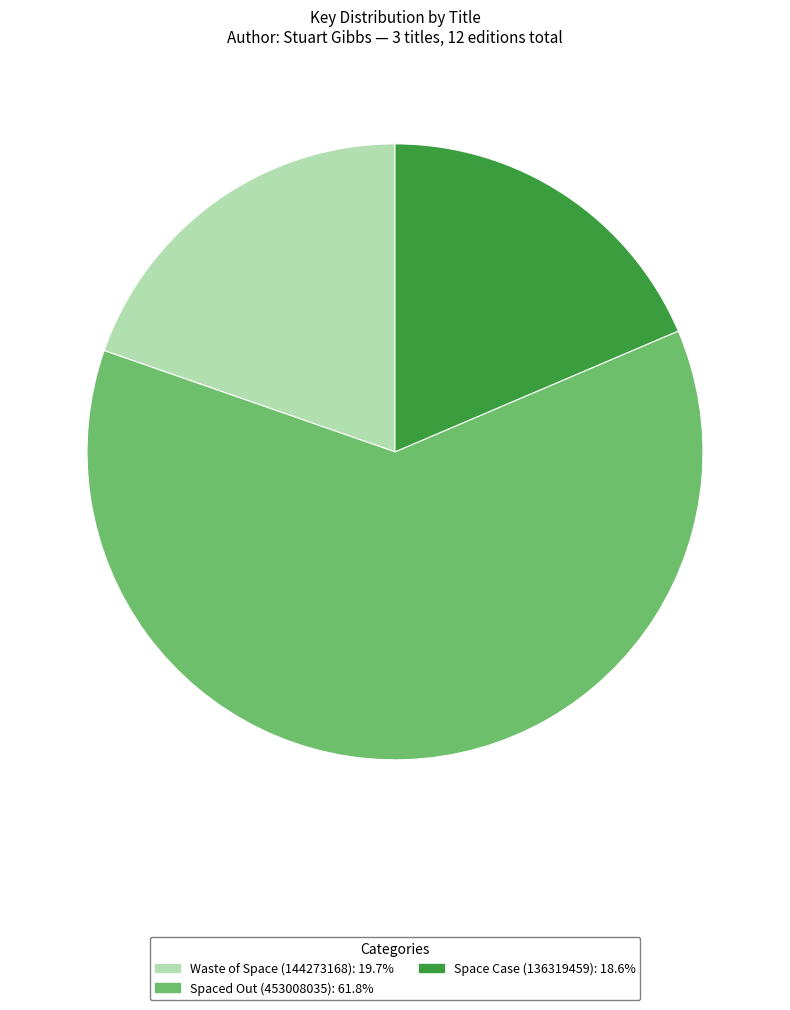

Between Spaced Out (453008035) and Waste of Space (144273168), which is larger?

Spaced Out (453008035)